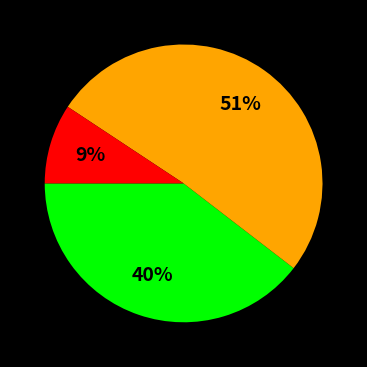

Does any single category account for the majority?

Yes